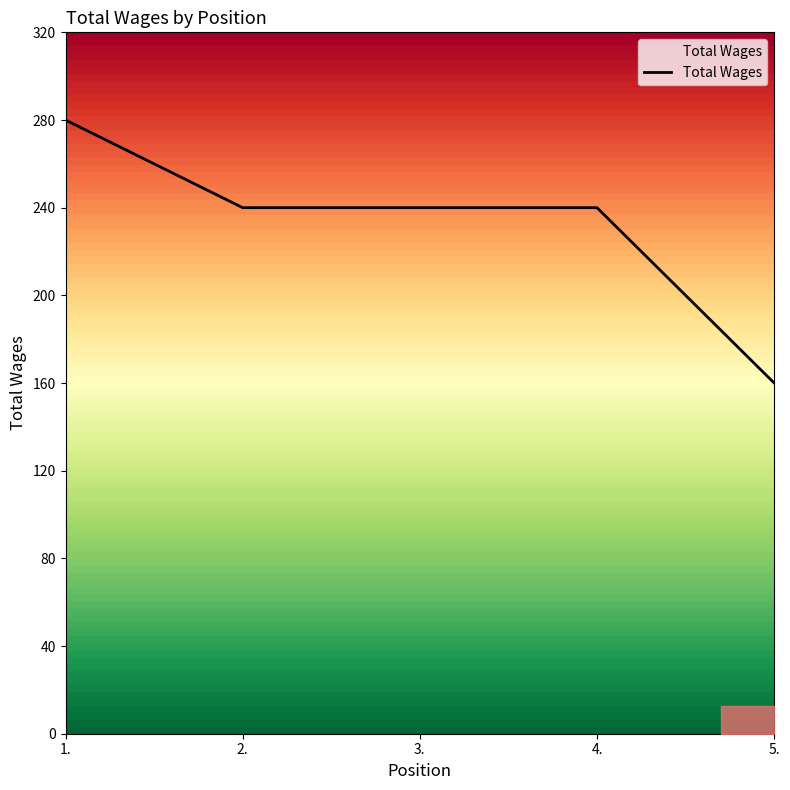

Which has a higher value, 5. or 4.?

4.